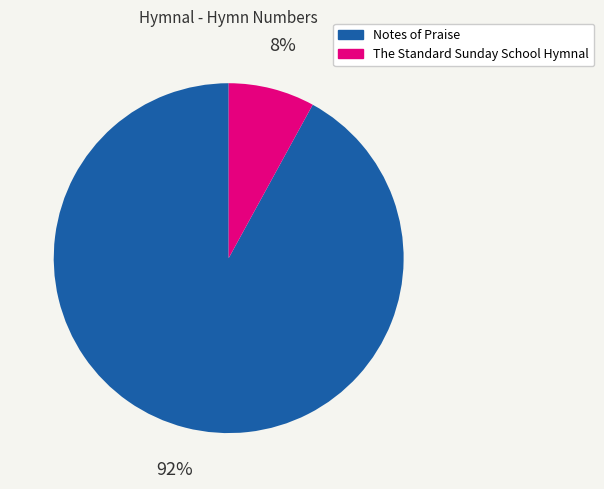

Rank the categories by value from lowest to highest.

The Standard Sunday School Hymnal, Notes of Praise